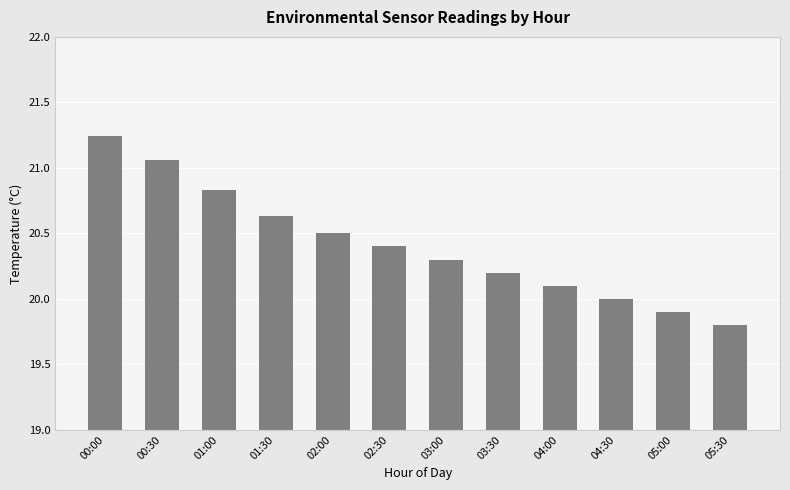

What position from the left is 00:00?

1